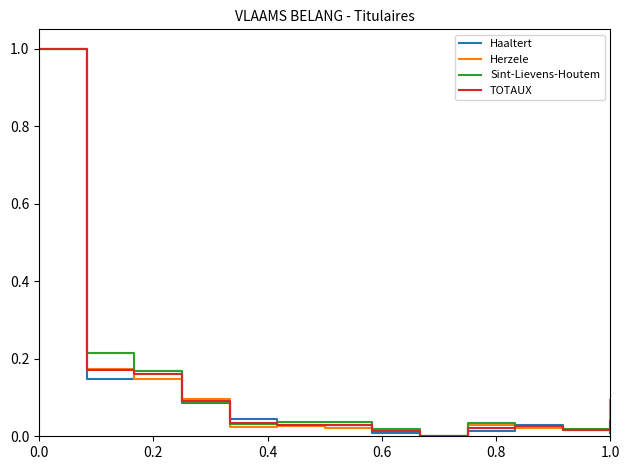

What is the highest value of the Haaltert series?

1.0